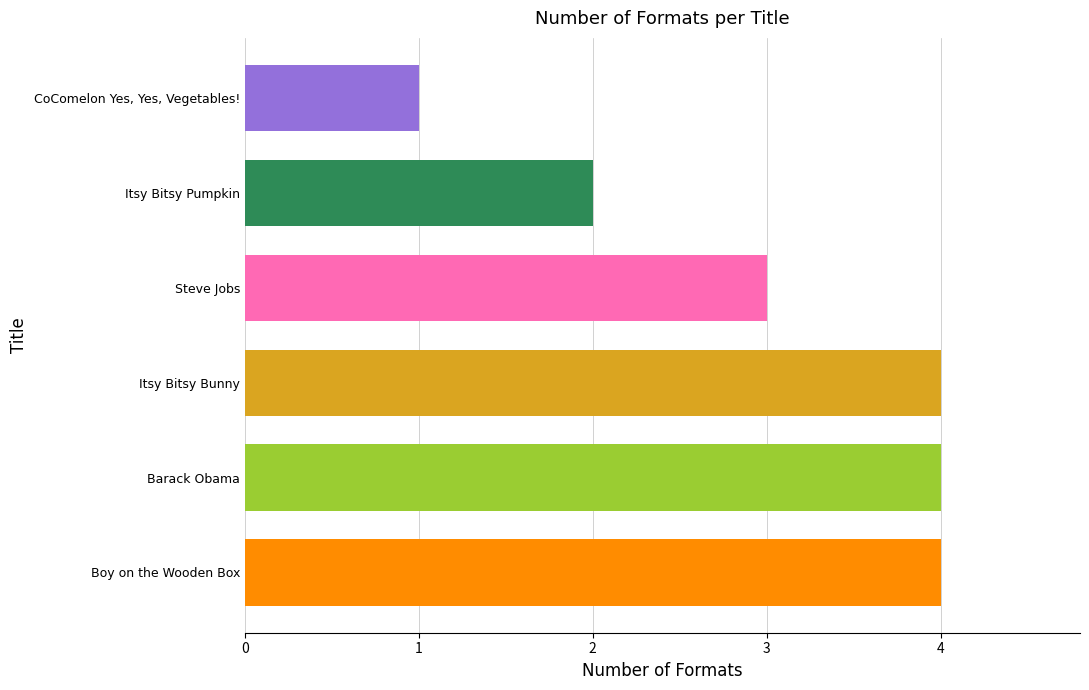

Reading bottom to top, list all the values displayed in this chart.

Boy on the Wooden Box=4	Barack Obama=4	Itsy Bitsy Bunny=4	Steve Jobs=3	Itsy Bitsy Pumpkin=2	CoComelon Yes, Yes, Vegetables!=1